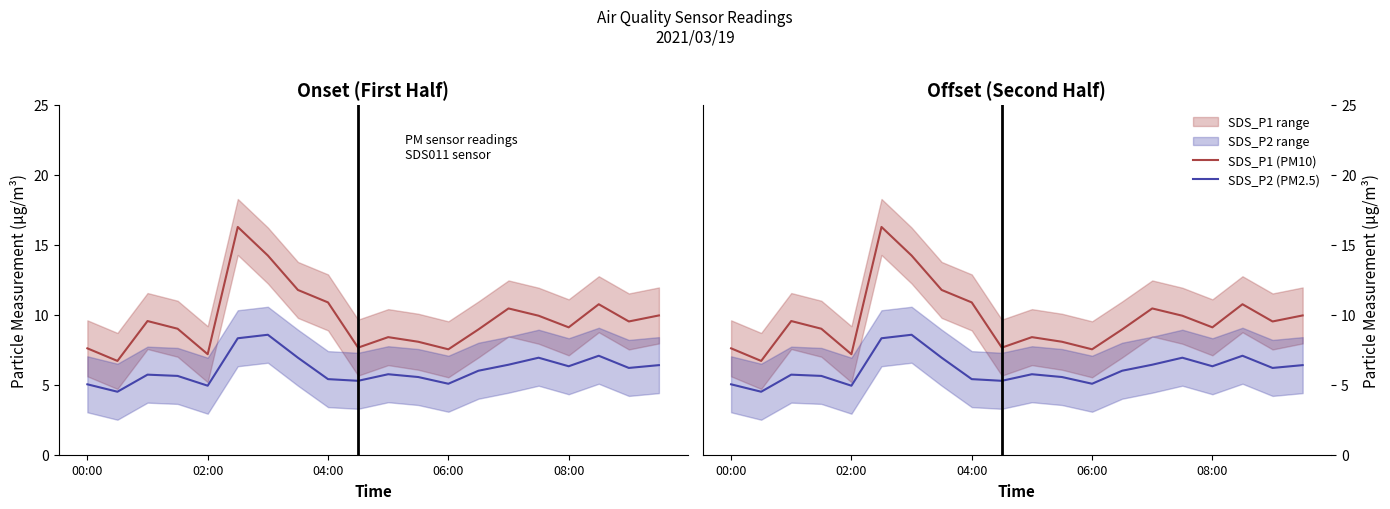

At which category is the sum across all series the highest?

5